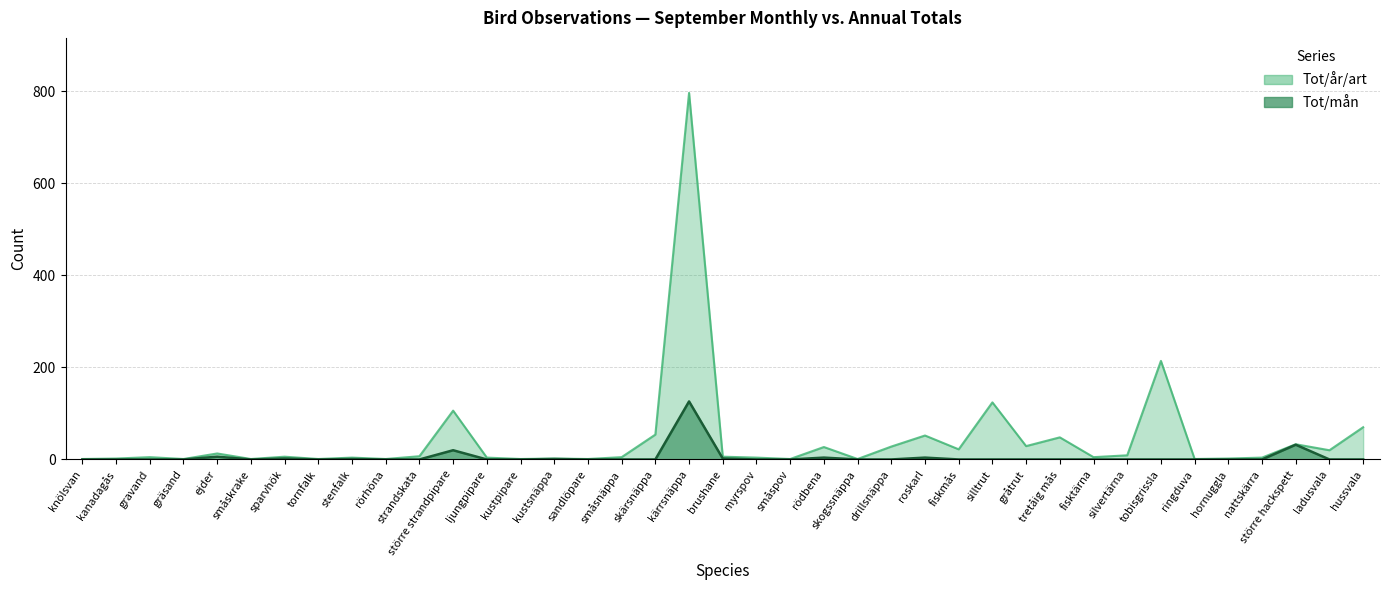

At which category does Tot/mån reach its first local peak?

ejder